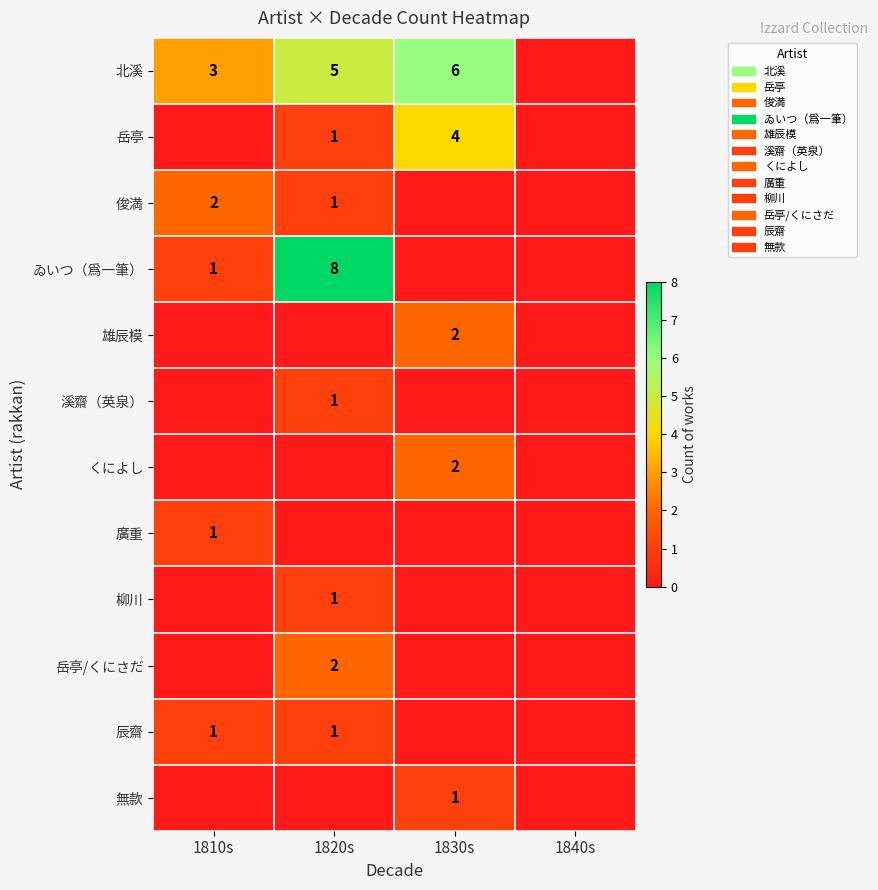

Which label corresponds to the largest value in the chart?

1820s